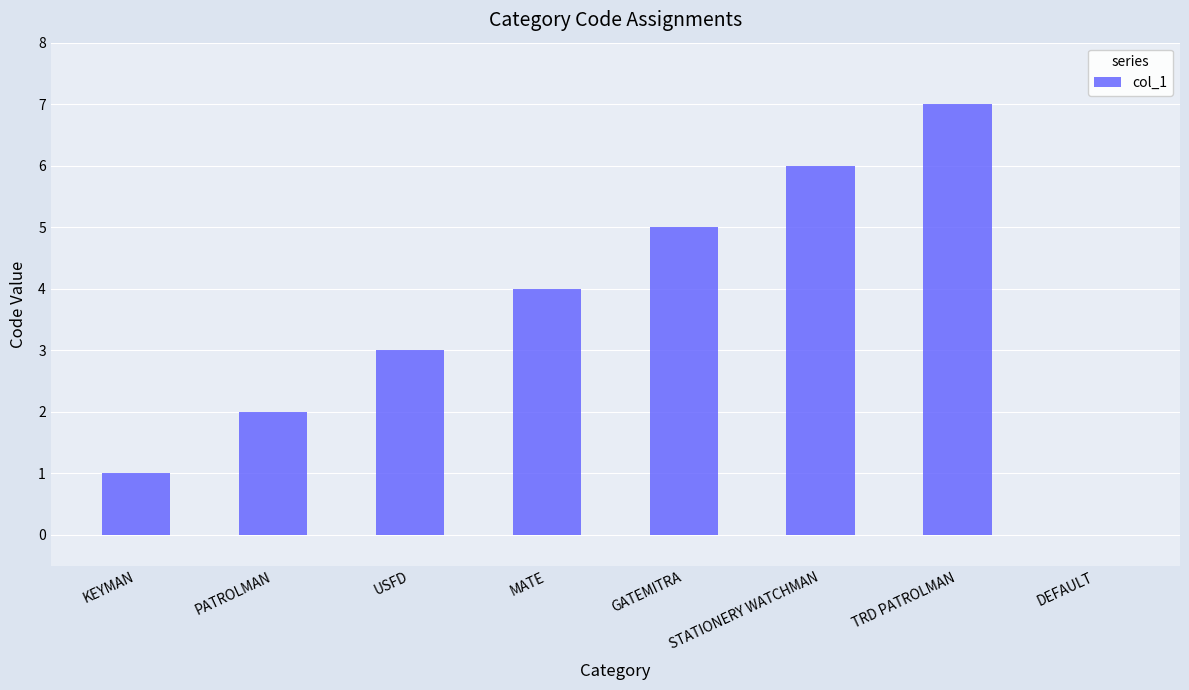

What is the sum of the values at PATROLMAN and MATE?

6